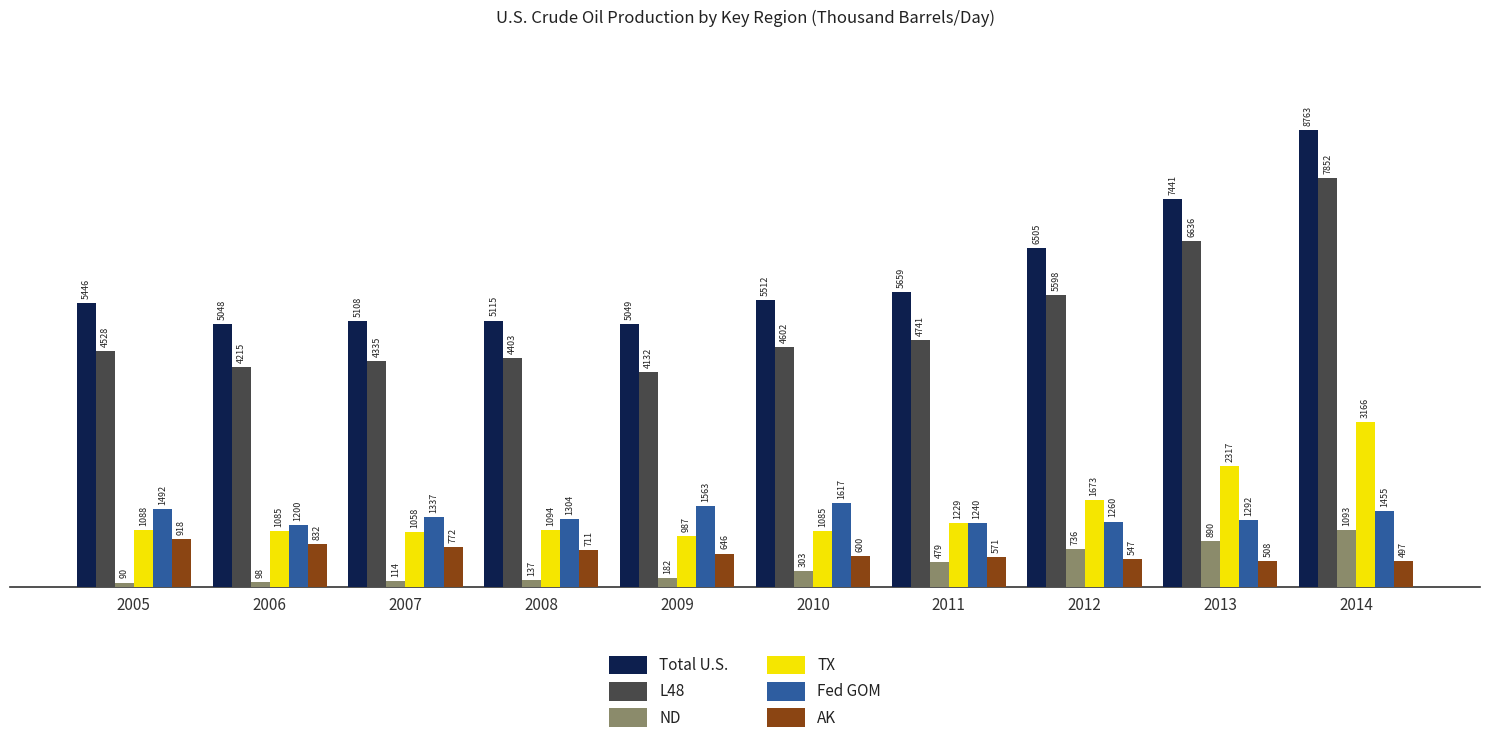

Is it true that Fed GOM equals 610 at 2006?

False